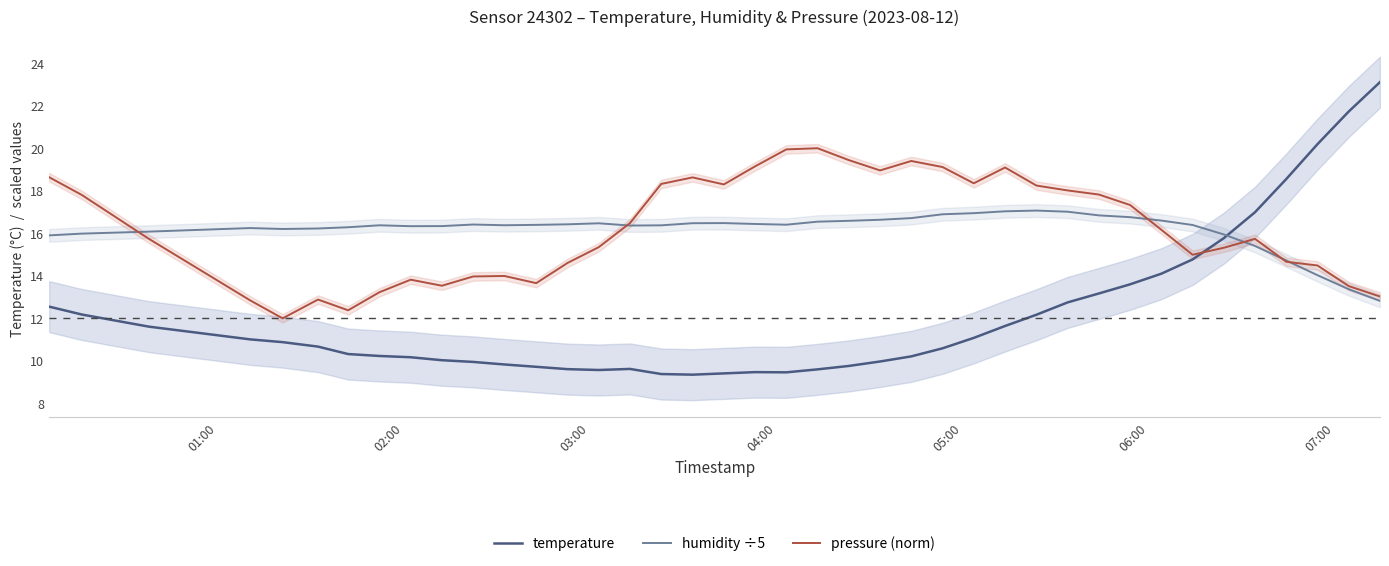

How many interior local valleys does the temperature series have?

3